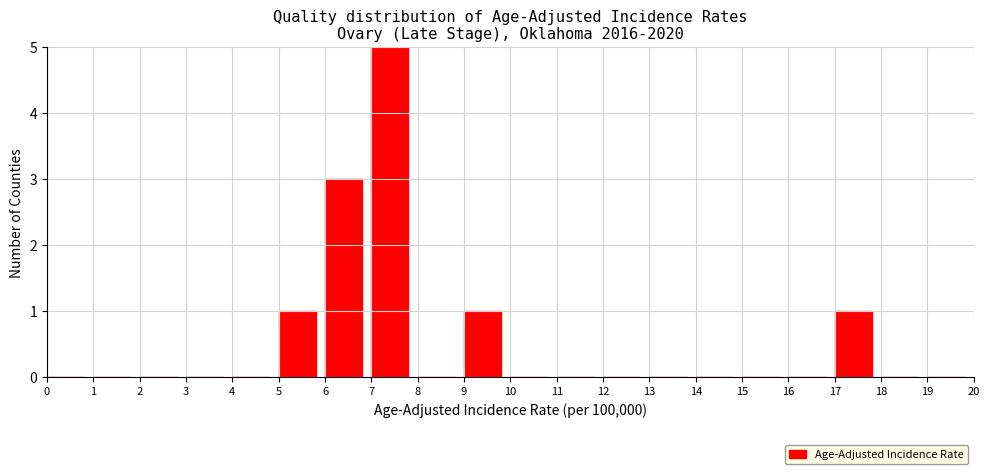

Reading left to right, list every bar in this chart as the range it spans on the x-axis followed by its height. The values are not printed on the chart, so give them approximately, as read against the axis.

0 to 1: 0
1 to 2: 0
2 to 3: 0
3 to 4: 0
4 to 5: 0
5 to 6: 1
6 to 7: 3
7 to 8: 5
8 to 9: 0
9 to 10: 1
10 to 11: 0
11 to 12: 0
12 to 13: 0
13 to 14: 0
14 to 15: 0
15 to 16: 0
16 to 17: 0
17 to 18: 1
18 to 19: 0
19 to 20: 0